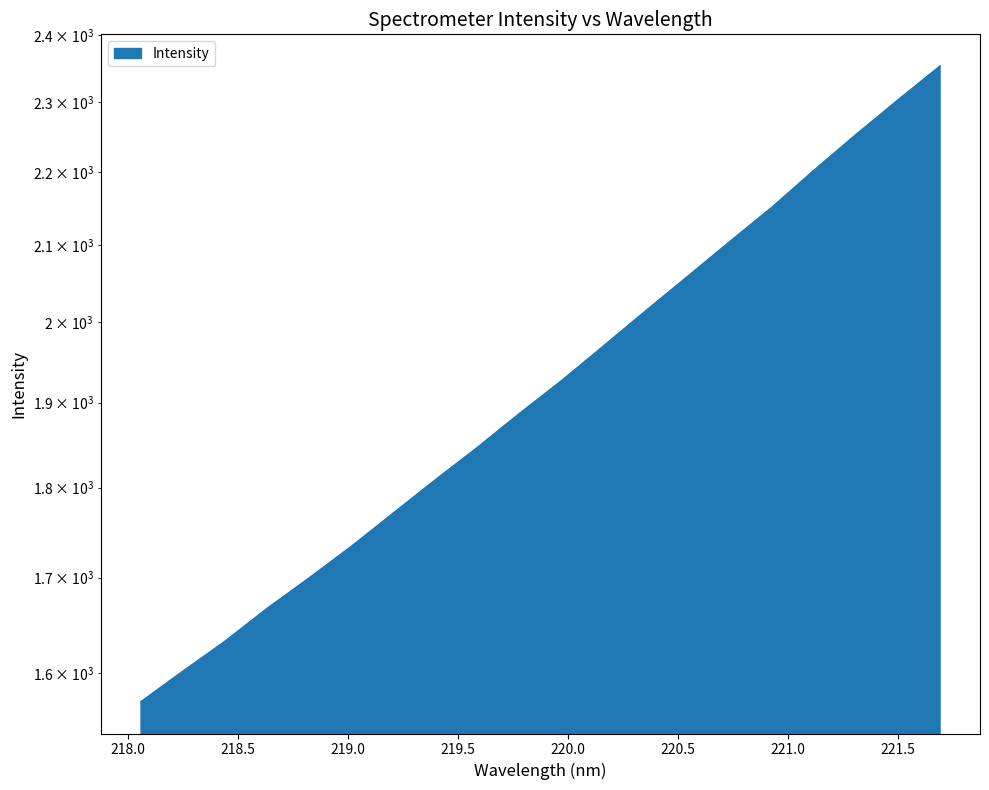

Approximately how many times larger is the value at 220.1623 compared to 219.9712?

1.0